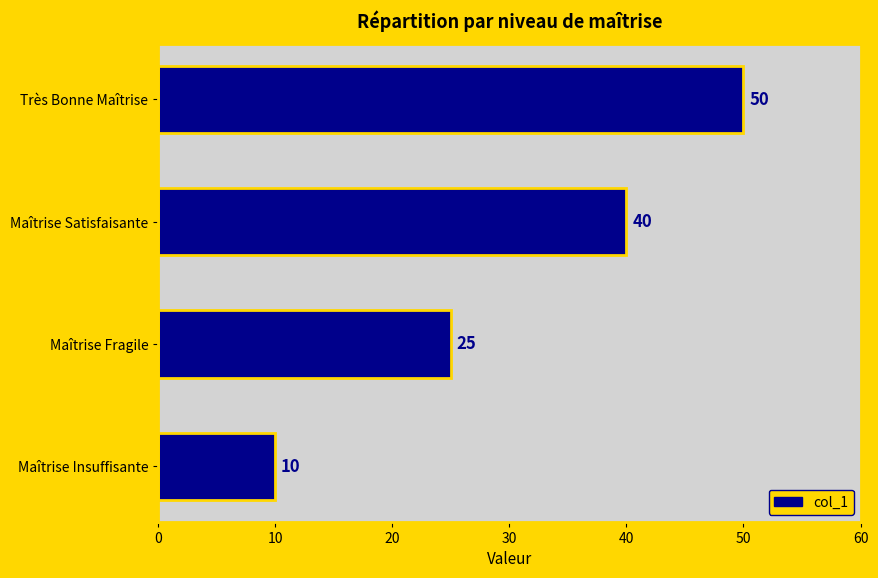

Reading top to bottom, transcribe all the data shown in this chart.

Très Bonne Maîtrise=50	Maîtrise Satisfaisante=40	Maîtrise Fragile=25	Maîtrise Insuffisante=10